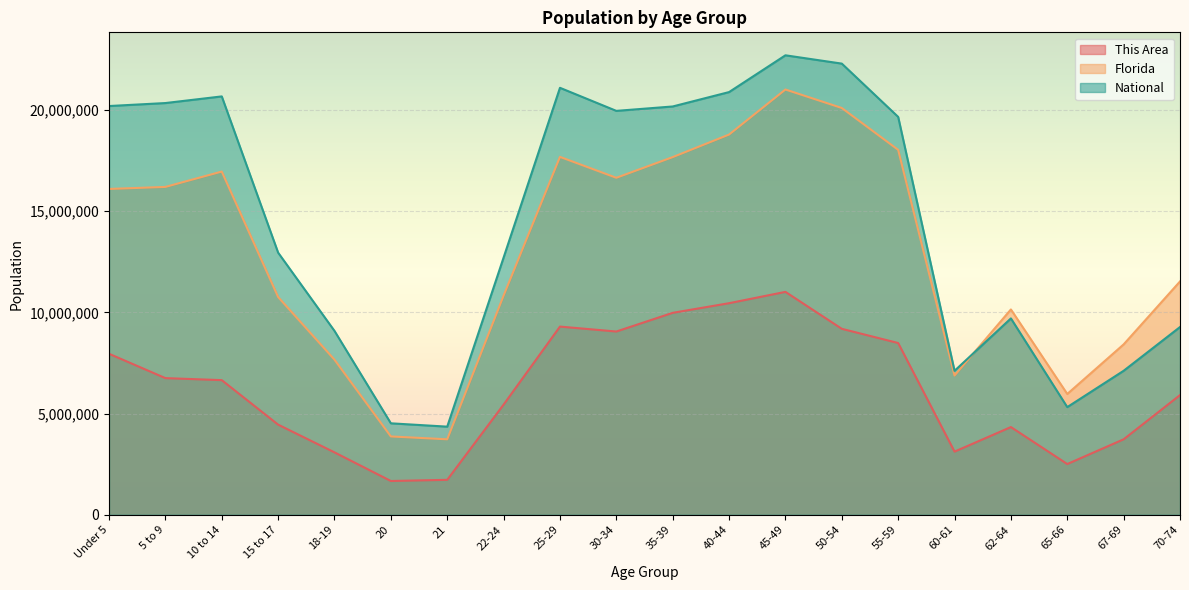

Between Under 5 and 22-24, which series saw the biggest shift?

National